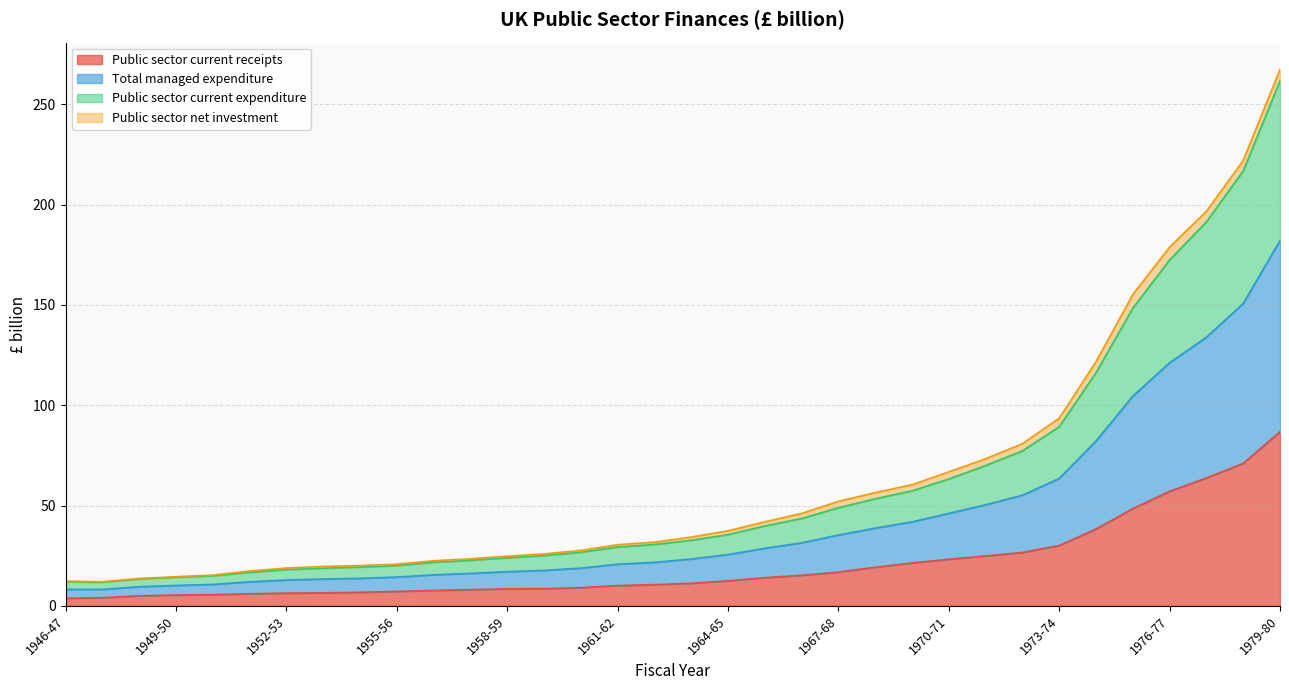

True or false: Public sector current receipts and Total managed expenditure intersect in this chart.

False